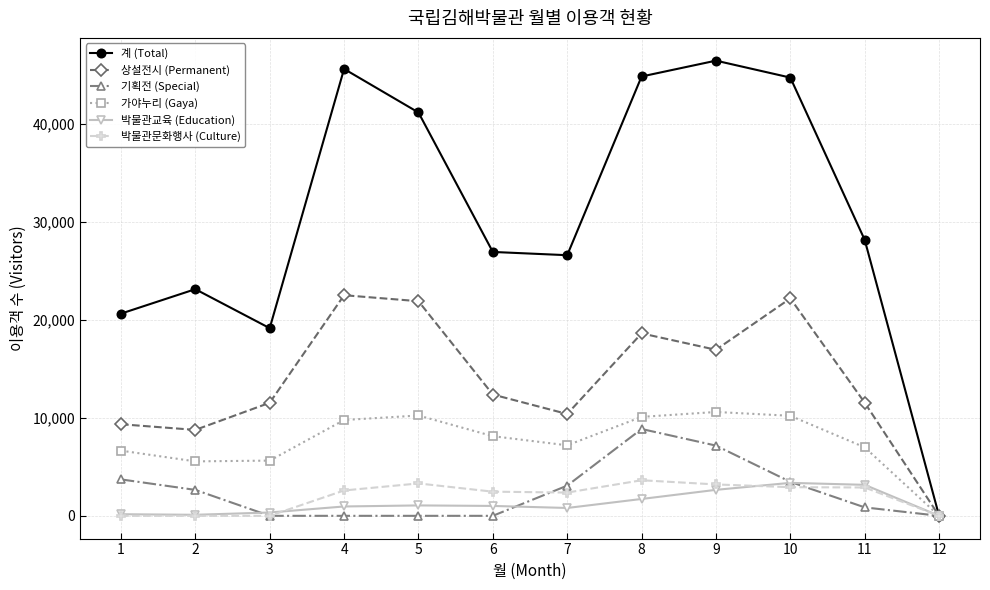

Which series has the widest spread of values?

계 (Total)